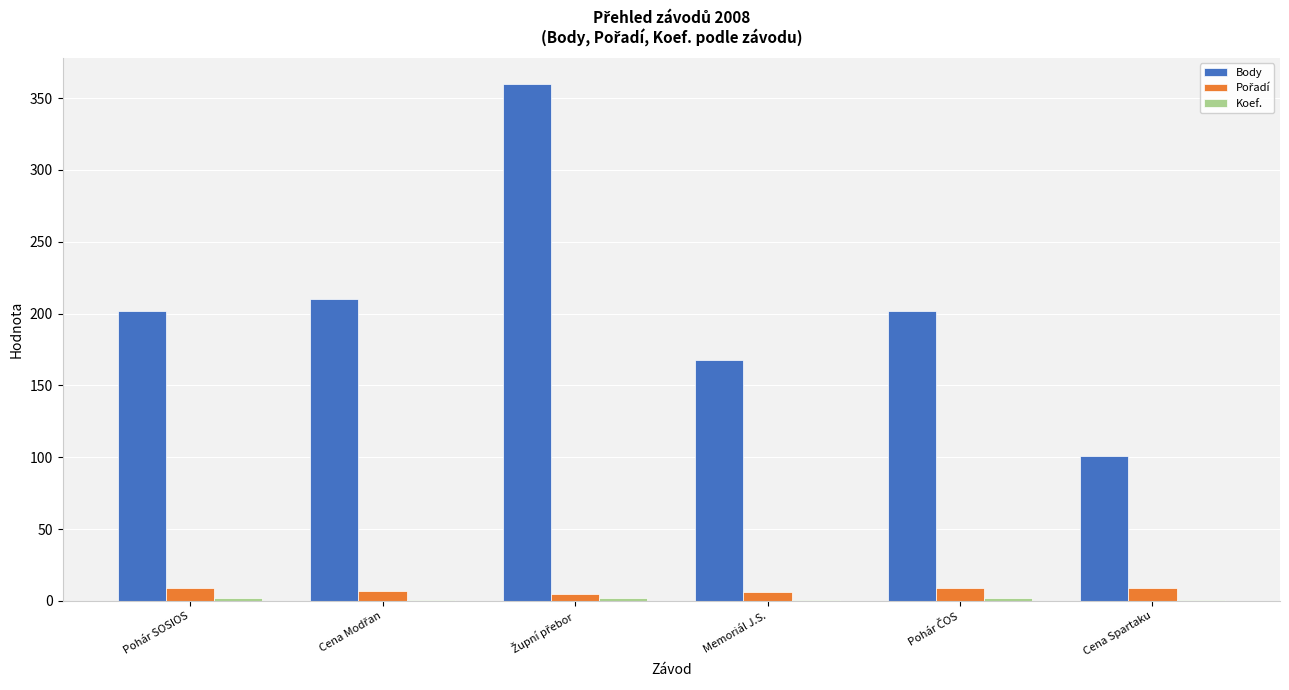

How many groups of bars are there?

6